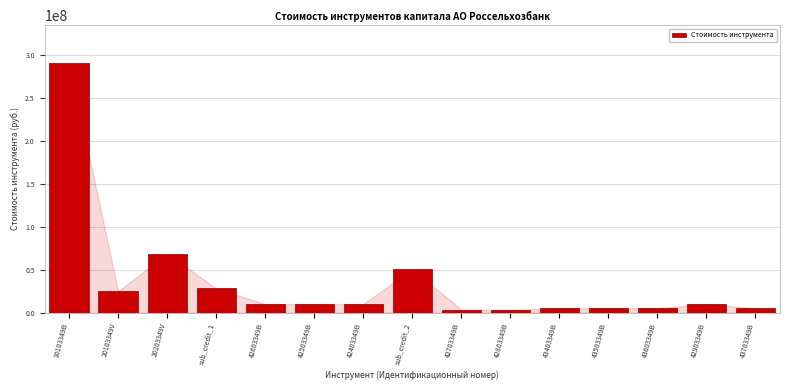

Reading left to right, what are all the values shown in this chart?

10103349B=291048000	20103349V=25000000	20203349V=68800000	sub_credit_1=28305524	42603349B=10000000	42503349B=10000000	42403349B=10000000	sub_credit_2=50673847	42703349B=3500000	42803349B=3500000	43403349B=5000000	43503349B=5000000	43603349B=5000000	42903349B=10000000	43703349B=5000000